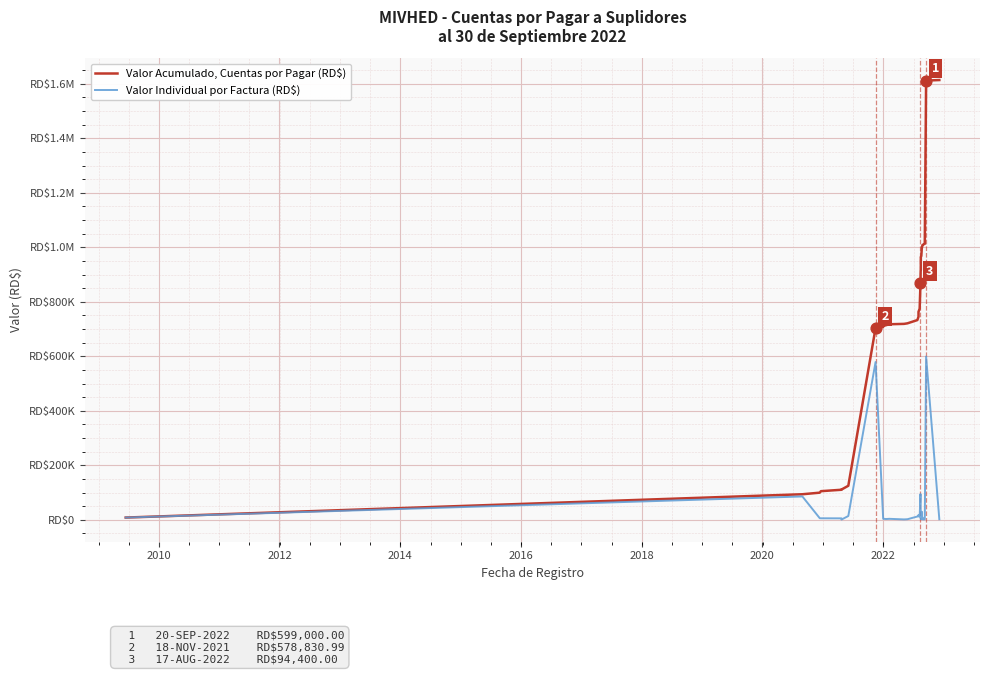

Is the value of Valor Individual por Factura (RD$) at 21 greater than the value of Valor Acumulado, Cuentas por Pagar (RD$) at 22?

No